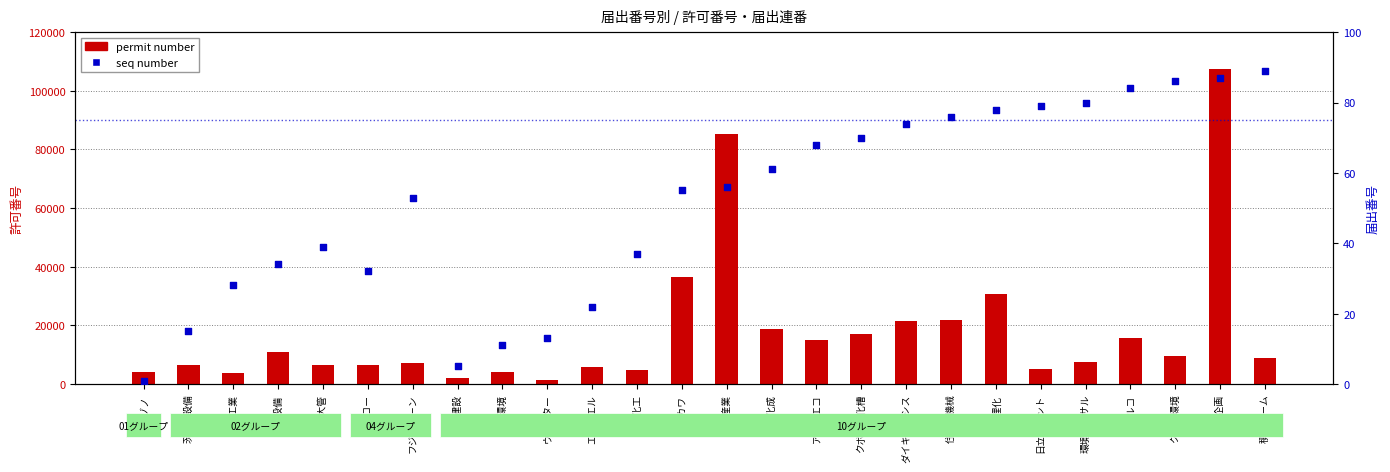

Which series has the largest total across all categories?

permit number